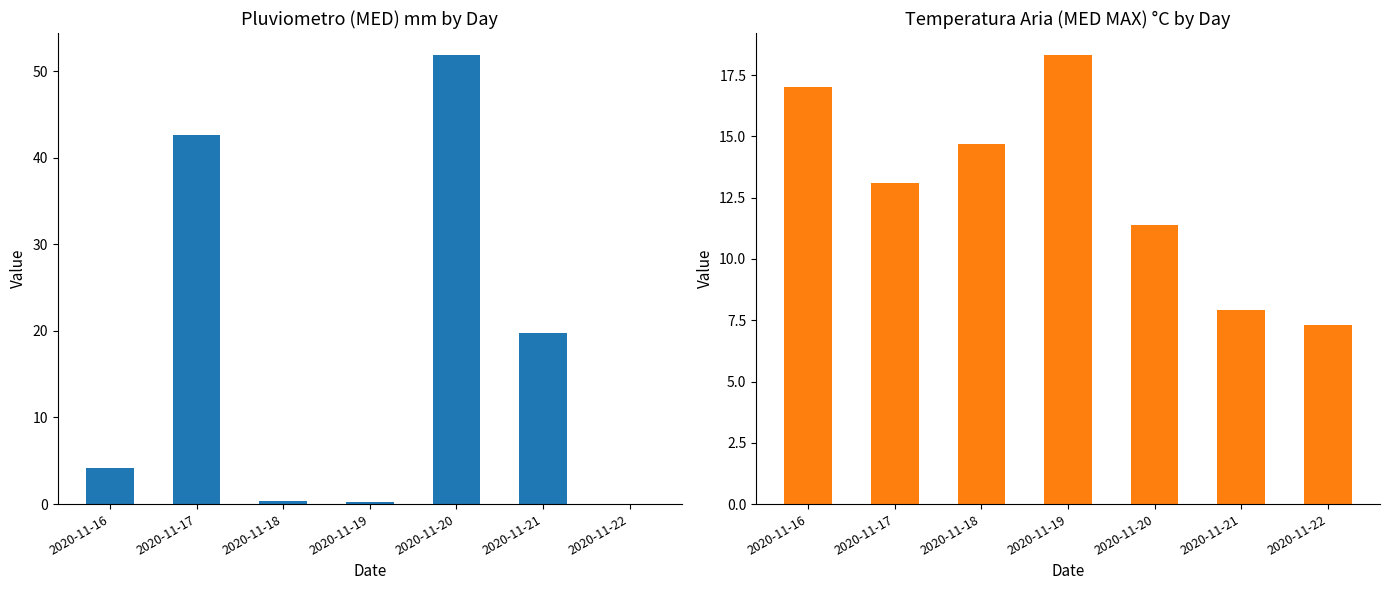

Are the bars grouped side by side (vs. stacked)?

Yes